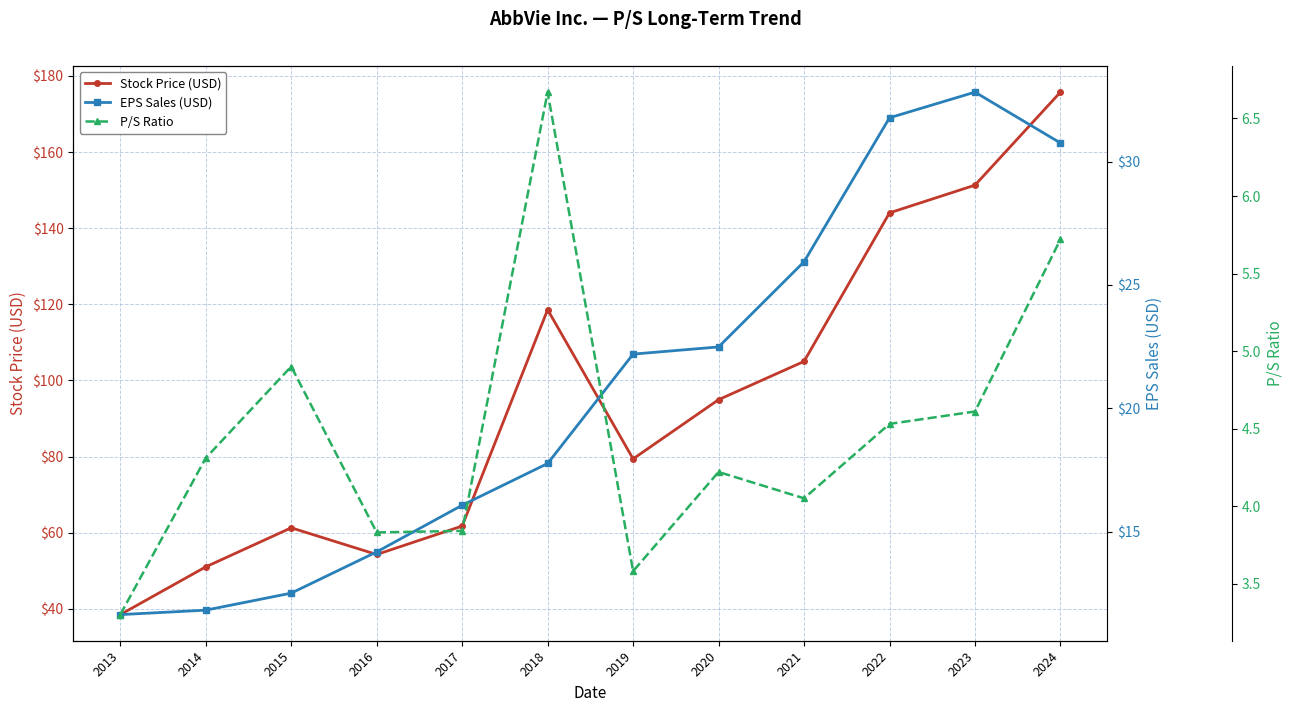

Which category has the lowest value across all series?

2013